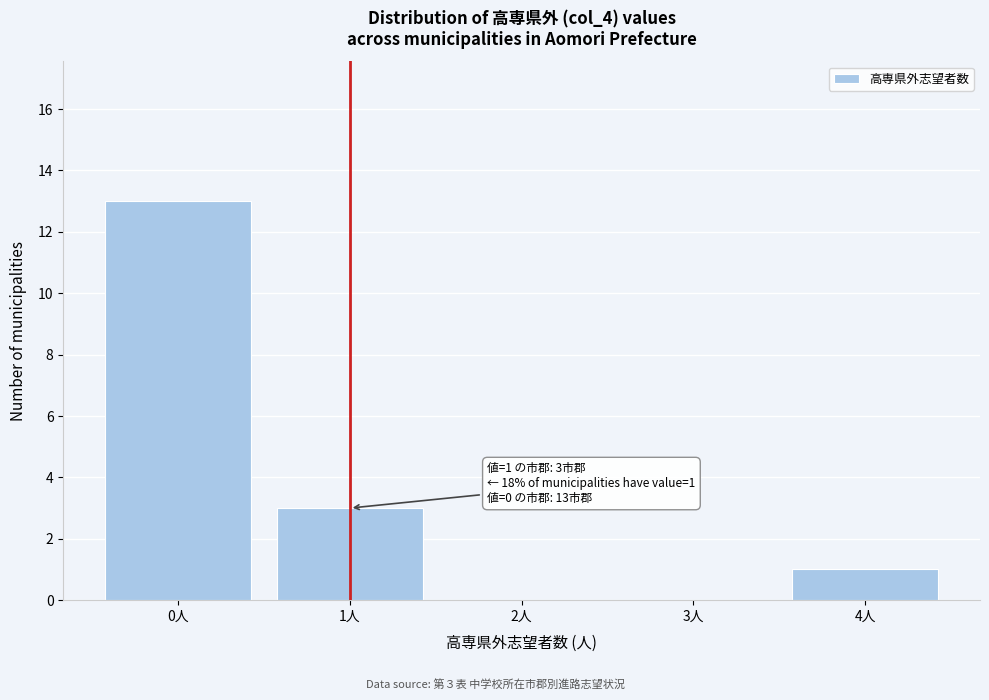

Which range on the x-axis has the tallest bar?

-0.5 to 0.5